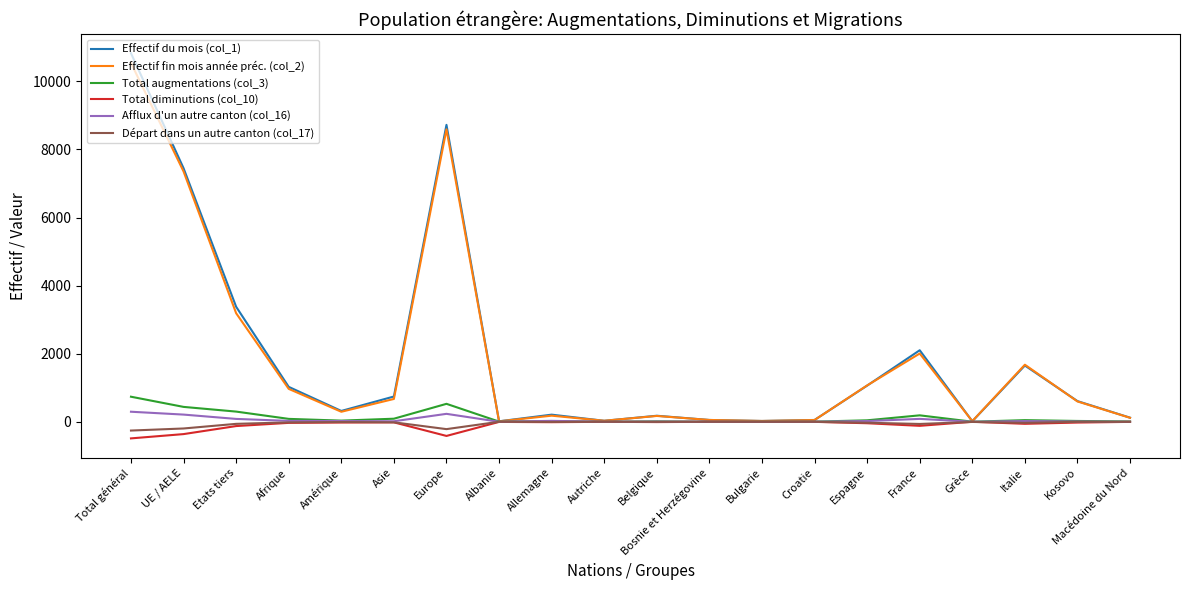

True or false: Effectif du mois (col_1) has a value of 1025 at Afrique.

True